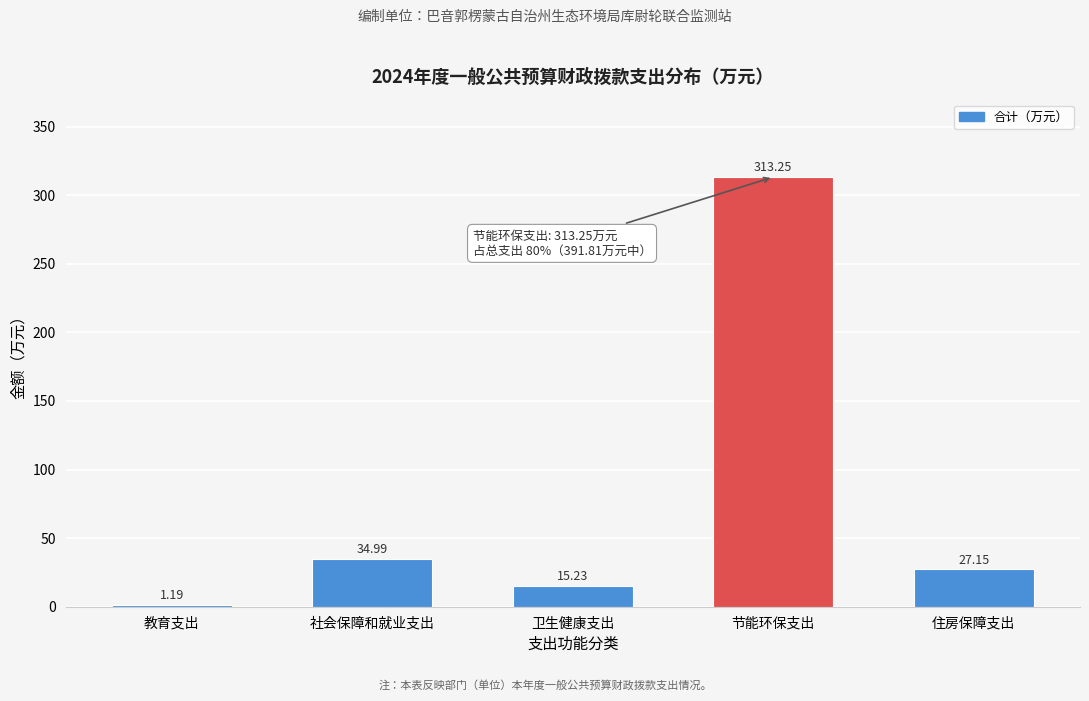

At which category does the chart reach its minimum across all series?

教育支出